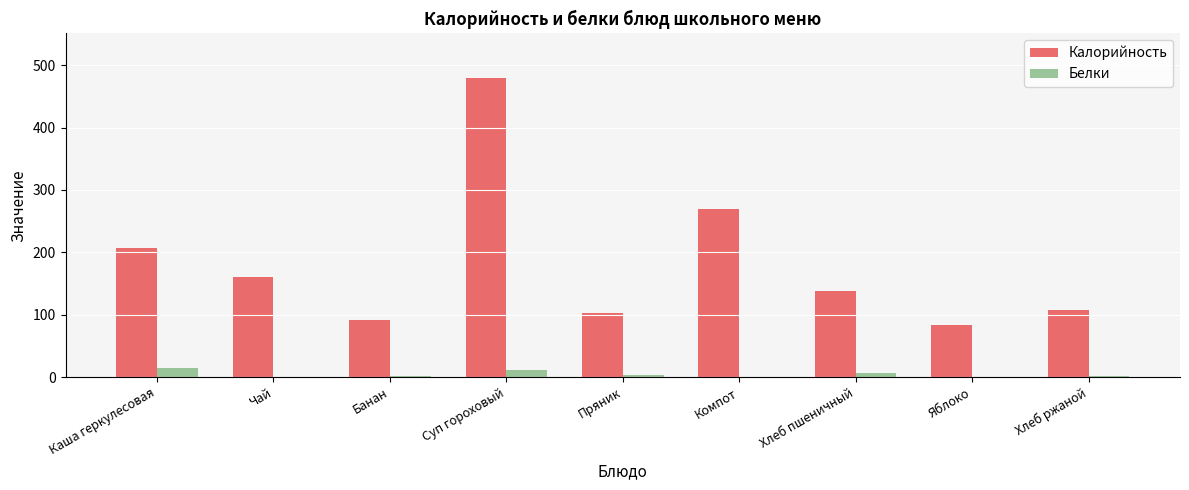

Which category has the highest value in the Калорийность series?

Суп гороховый